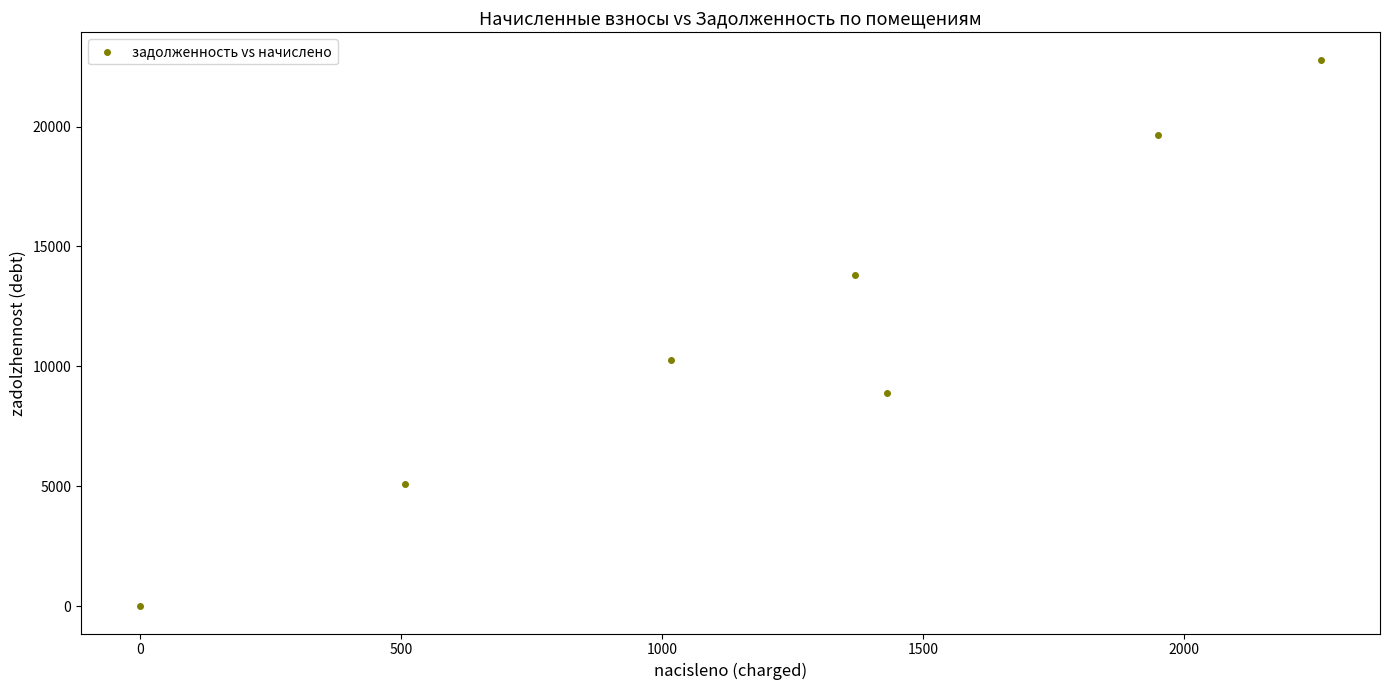

What is the range of Y values (max minus min)?

22787.0